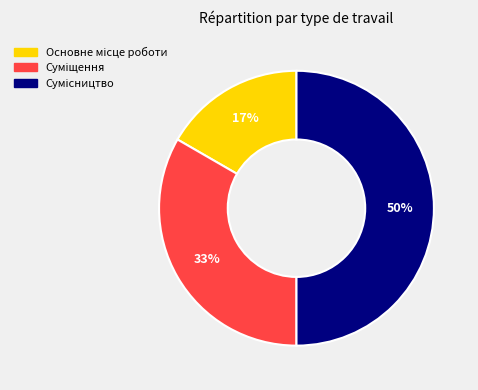

To the nearest percent, what is the difference between the largest and smallest slice percentages?

33%